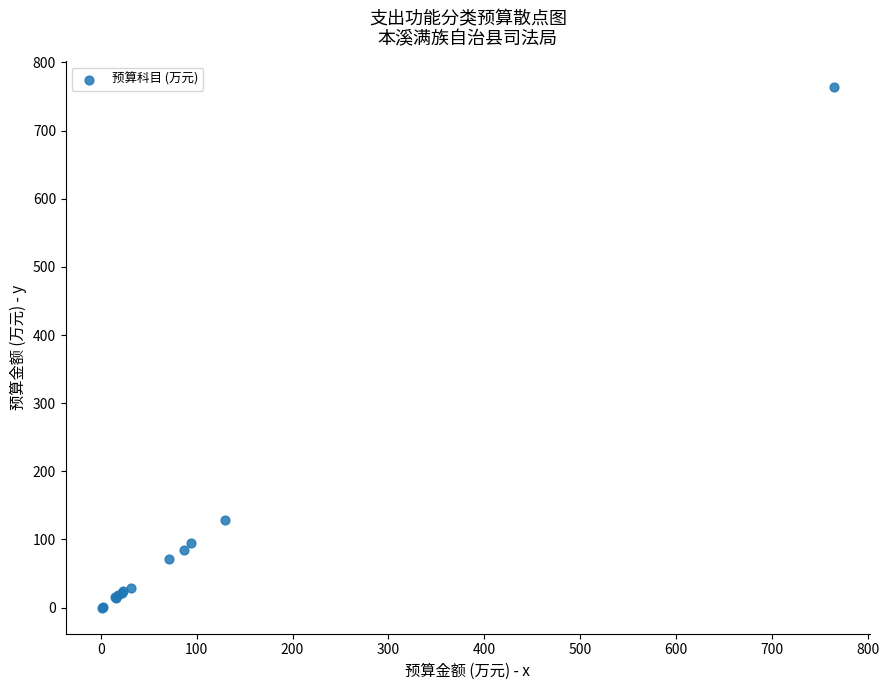

What Y value in the scatter plot is closest to 381?

128.2